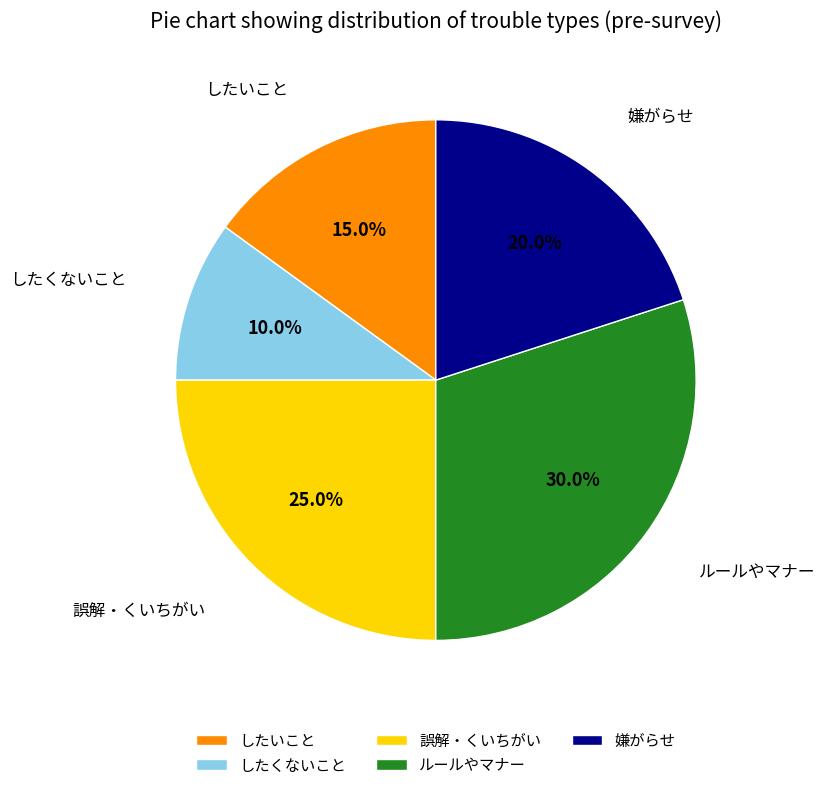

The したくないこと slice represents 4% of the pie. True or false?

False